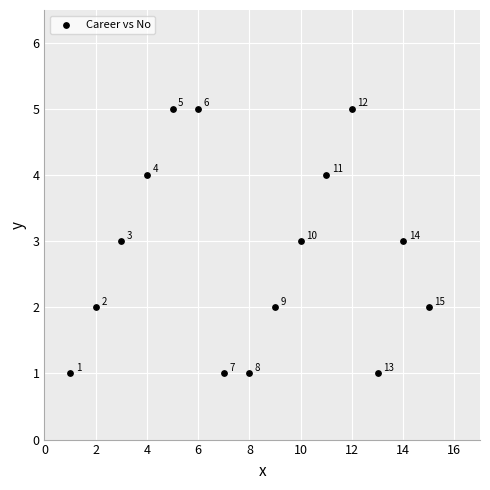

What Y value in the scatter plot is closest to 3?

3